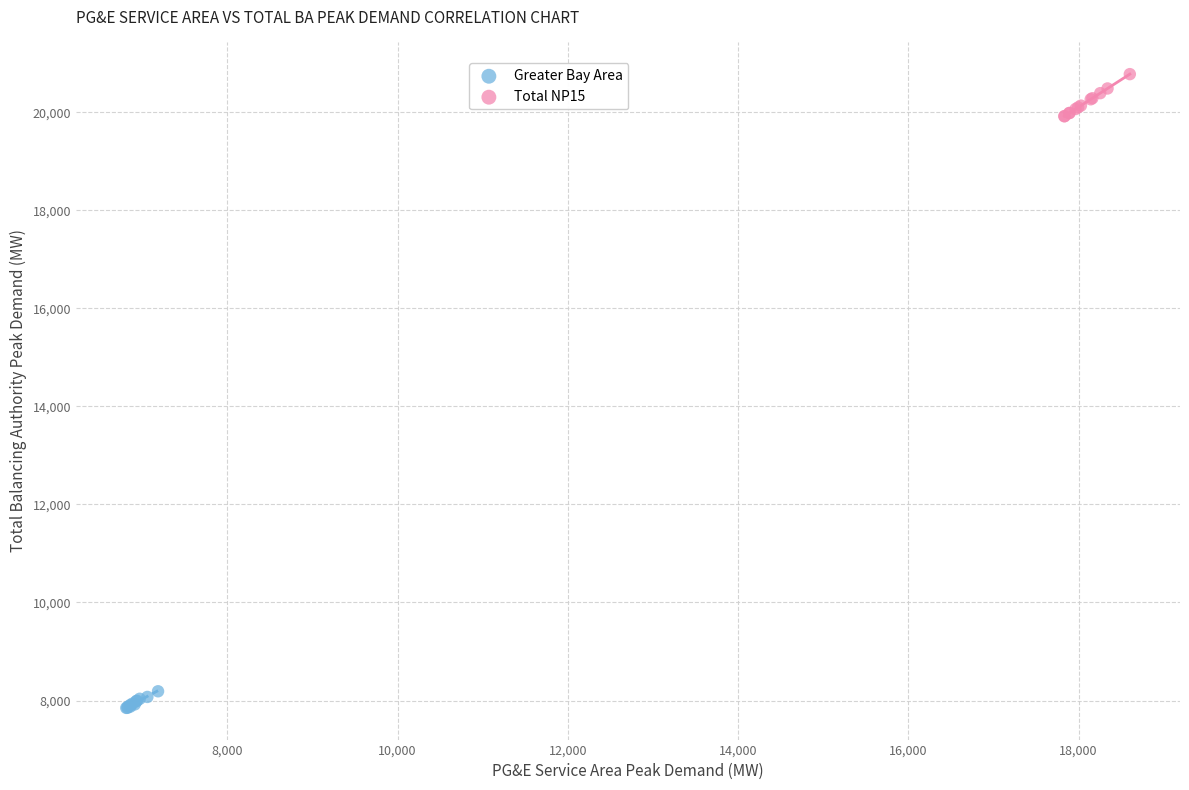

Which series has the widest spread of Y values?

Total NP15